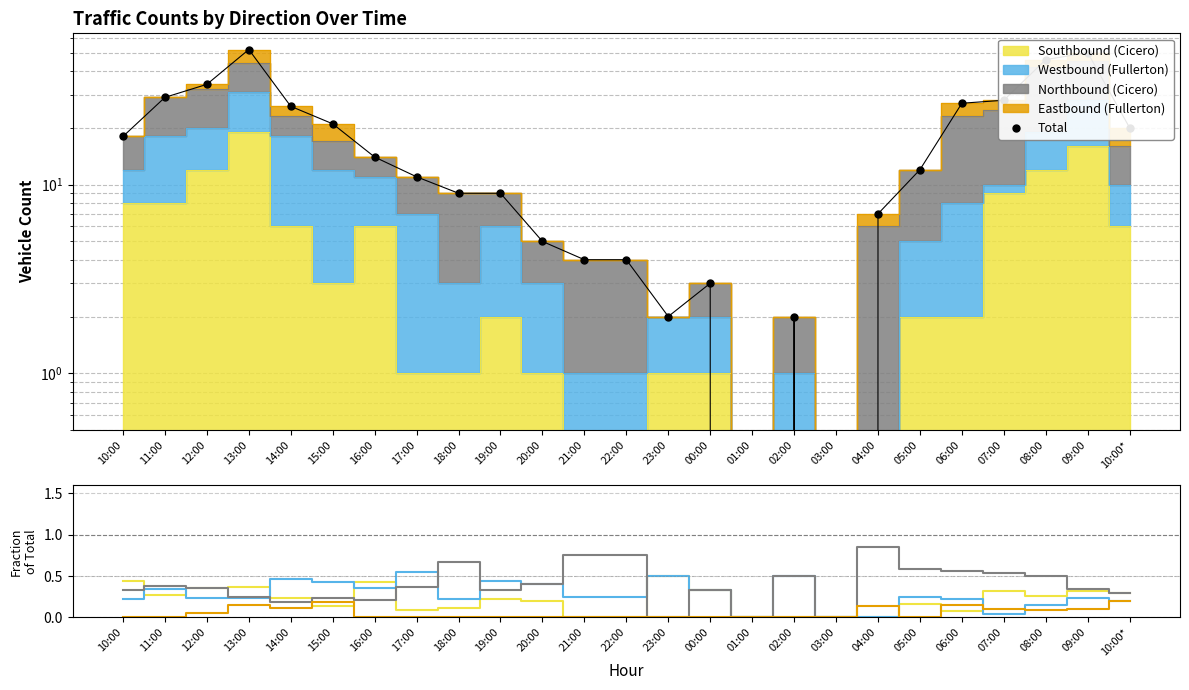

At which category is the sum across all series the highest?

13:00